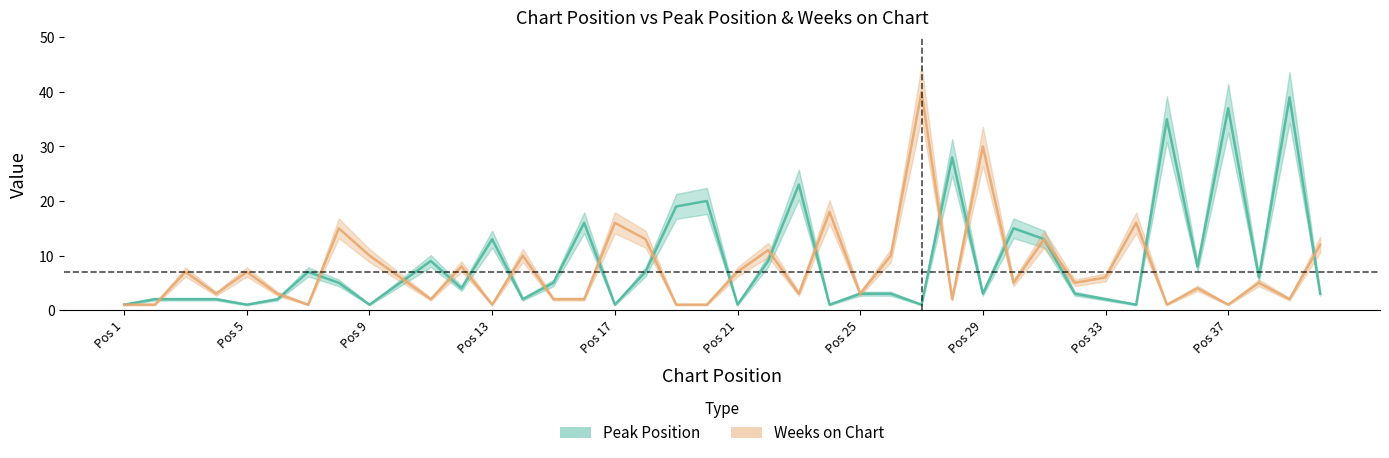

How many distinct data groups are displayed?

2